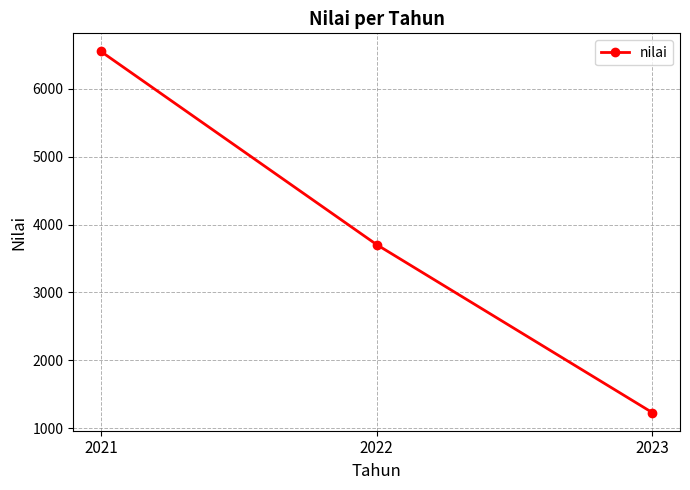

How many categories are shown in the chart?

3